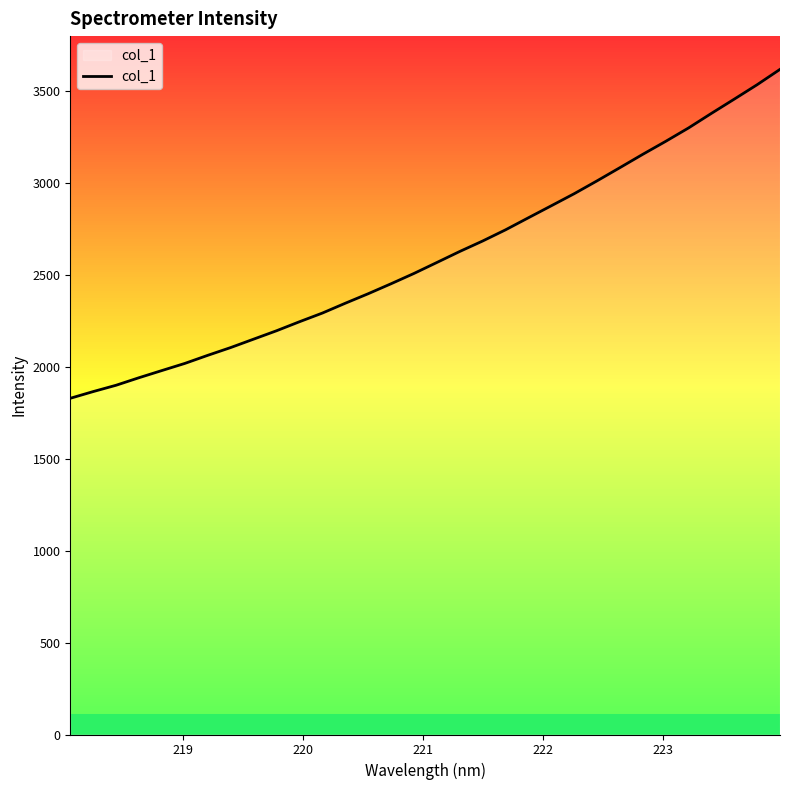

What is the maximum value shown in the chart?

3619.2